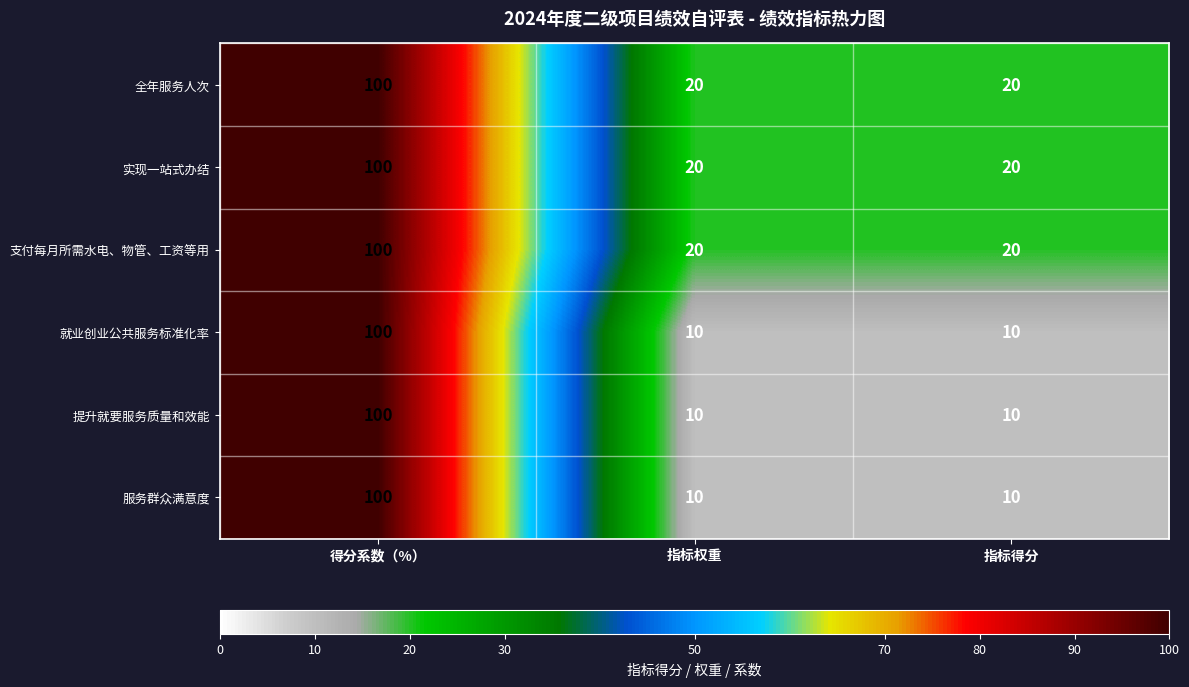

Read the 服务群众满意度 value at 指标权重, to the nearest 10.

10